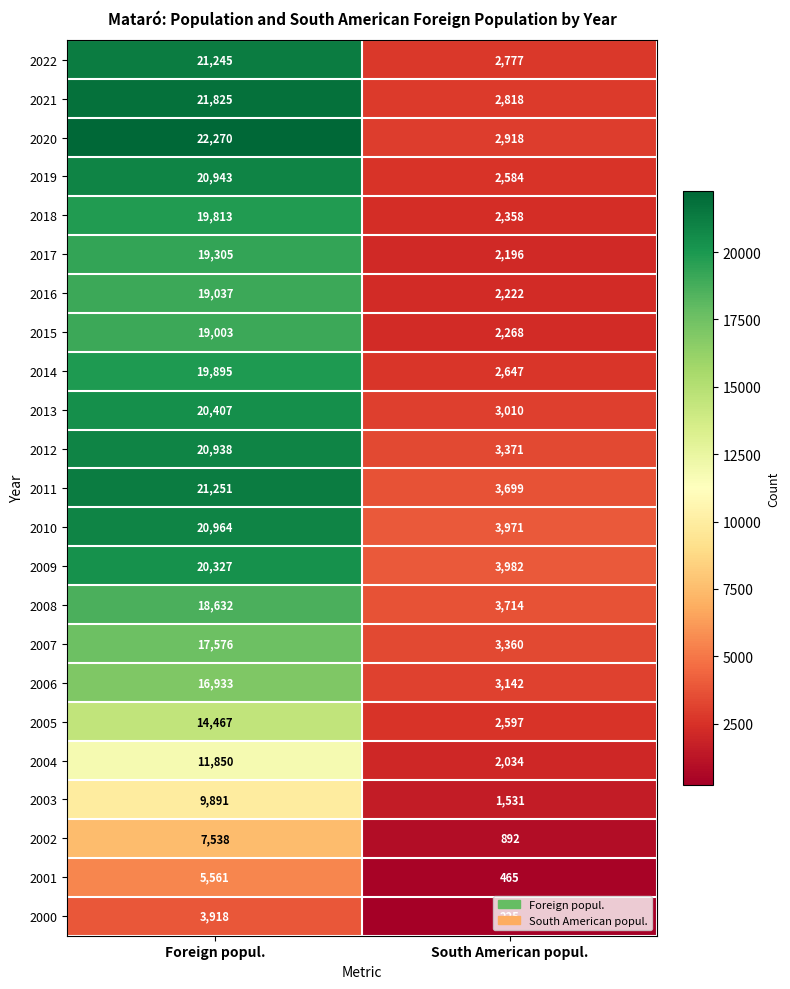

What is the difference between the highest and lowest values at Foreign popul.?

18352